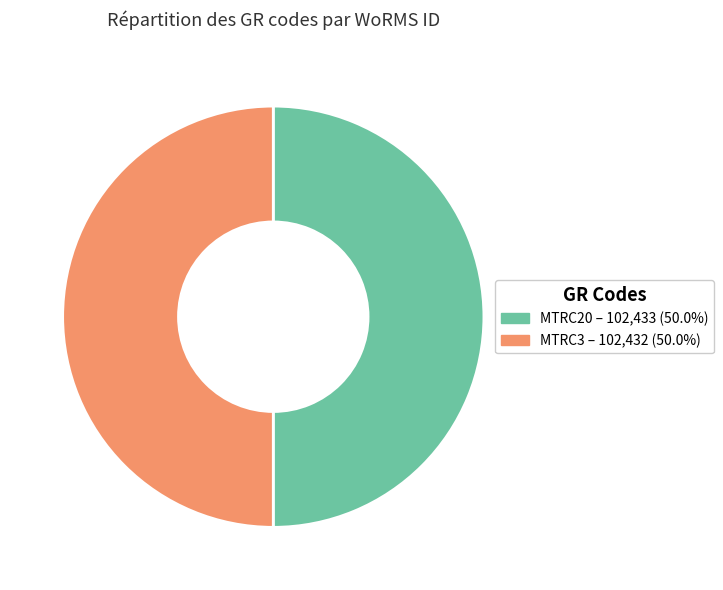

Combined, do MTRC3 – 102,432 (50.0%) and MTRC20 – 102,433 (50.0%) account for over 50%?

Yes